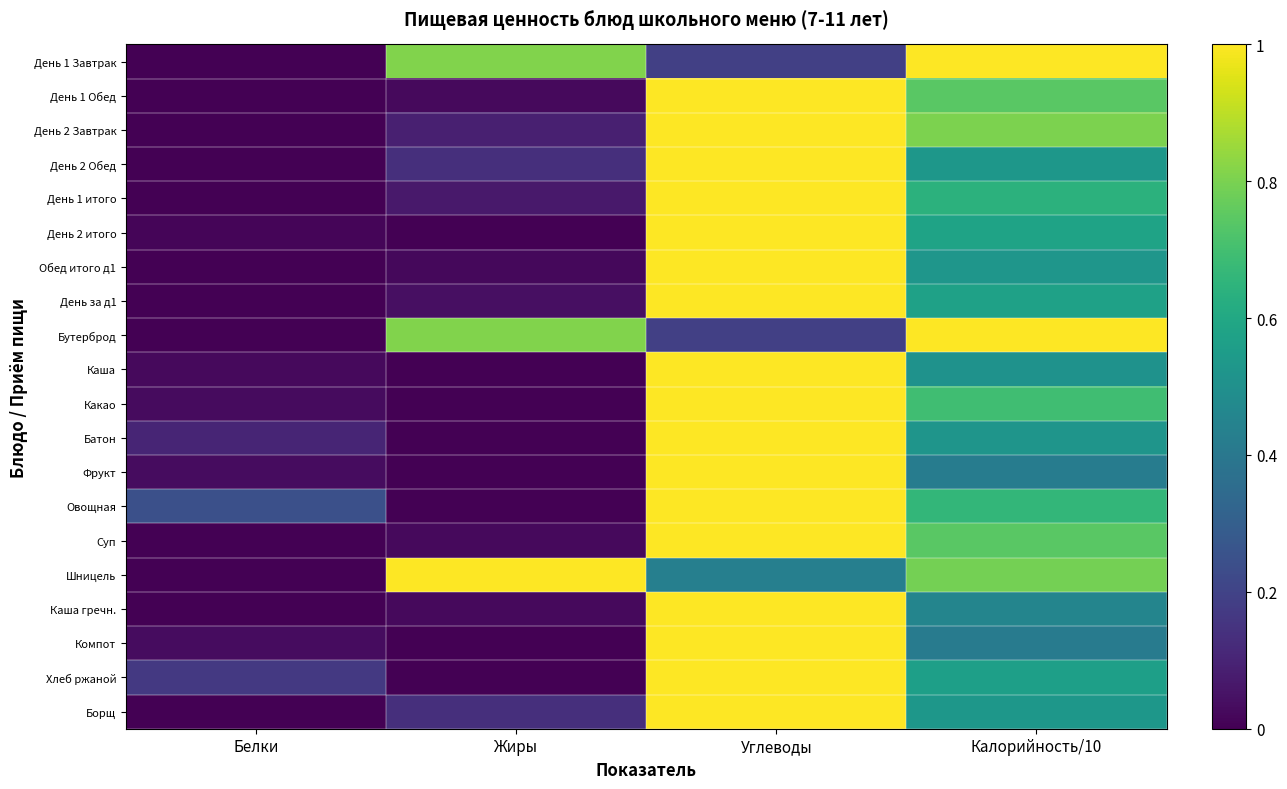

Reading left to right, extract all data points from this chart.

День 1 Завтрак: Белки=0.0	Жиры=0.8	Углеводы=0.2	Калорийность/10=1.0
День 1 Обед: Белки=0.0	Жиры=0.0	Углеводы=1.0	Калорийность/10=0.7
День 2 Завтрак: Белки=0.0	Жиры=0.1	Углеводы=1.0	Калорийность/10=0.8
День 2 Обед: Белки=0.0	Жиры=0.1	Углеводы=1.0	Калорийность/10=0.5
День 1 итого: Белки=0.0	Жиры=0.1	Углеводы=1.0	Калорийность/10=0.6
День 2 итого: Белки=0.0	Жиры=0.0	Углеводы=1.0	Калорийность/10=0.6
Обед итого д1: Белки=0.0	Жиры=0.0	Углеводы=1.0	Калорийность/10=0.5
День за д1: Белки=0.0	Жиры=0.0	Углеводы=1.0	Калорийность/10=0.6
Бутерброд: Белки=0.0	Жиры=0.8	Углеводы=0.2	Калорийность/10=1.0
Каша: Белки=0.0	Жиры=0.0	Углеводы=1.0	Калорийность/10=0.5
Какао: Белки=0.0	Жиры=0.0	Углеводы=1.0	Калорийность/10=0.7
Батон: Белки=0.1	Жиры=0.0	Углеводы=1.0	Калорийность/10=0.5
Фрукт: Белки=0.0	Жиры=0.0	Углеводы=1.0	Калорийность/10=0.4
Овощная: Белки=0.2	Жиры=0.0	Углеводы=1.0	Калорийность/10=0.7
Суп: Белки=0.0	Жиры=0.0	Углеводы=1.0	Калорийность/10=0.7
Шницель: Белки=0.0	Жиры=1.0	Углеводы=0.4	Калорийность/10=0.8
Каша гречн.: Белки=0.0	Жиры=0.0	Углеводы=1.0	Калорийность/10=0.5
Компот: Белки=0.0	Жиры=0.0	Углеводы=1.0	Калорийность/10=0.4
Хлеб ржаной: Белки=0.2	Жиры=0.0	Углеводы=1.0	Калорийность/10=0.6
Борщ: Белки=0.0	Жиры=0.1	Углеводы=1.0	Калорийность/10=0.5